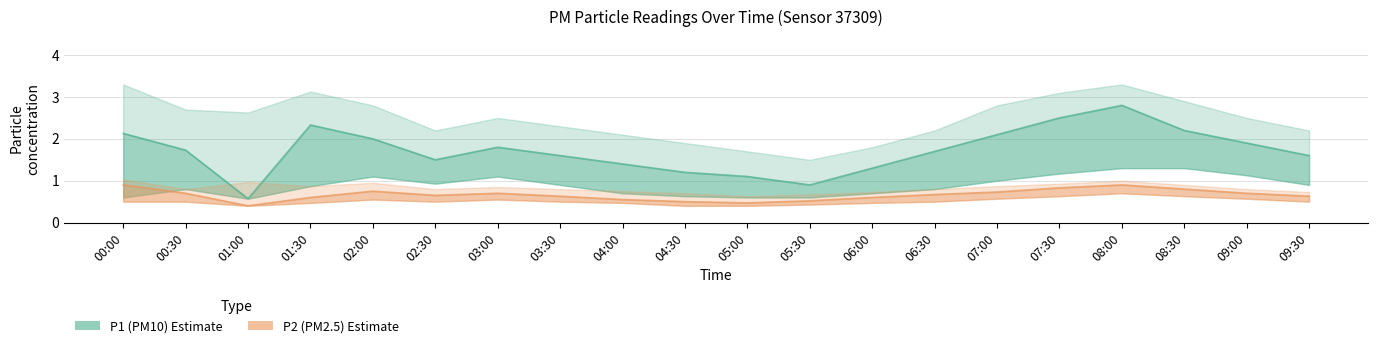

List the labels in order of P1 value, smallest first.

01:00, 05:30, 05:00, 04:30, 06:00, 04:00, 02:30, 03:30, 09:30, 06:30, 00:30, 03:00, 09:00, 02:00, 07:00, 00:00, 08:30, 01:30, 07:30, 08:00